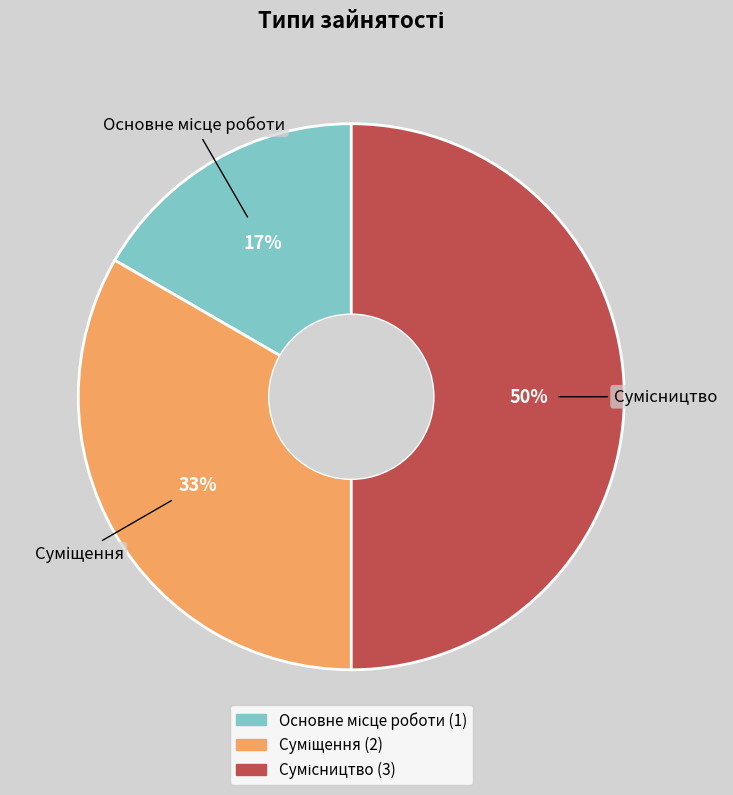

To the nearest percent, what is the difference between the largest and smallest slice percentages?

33%